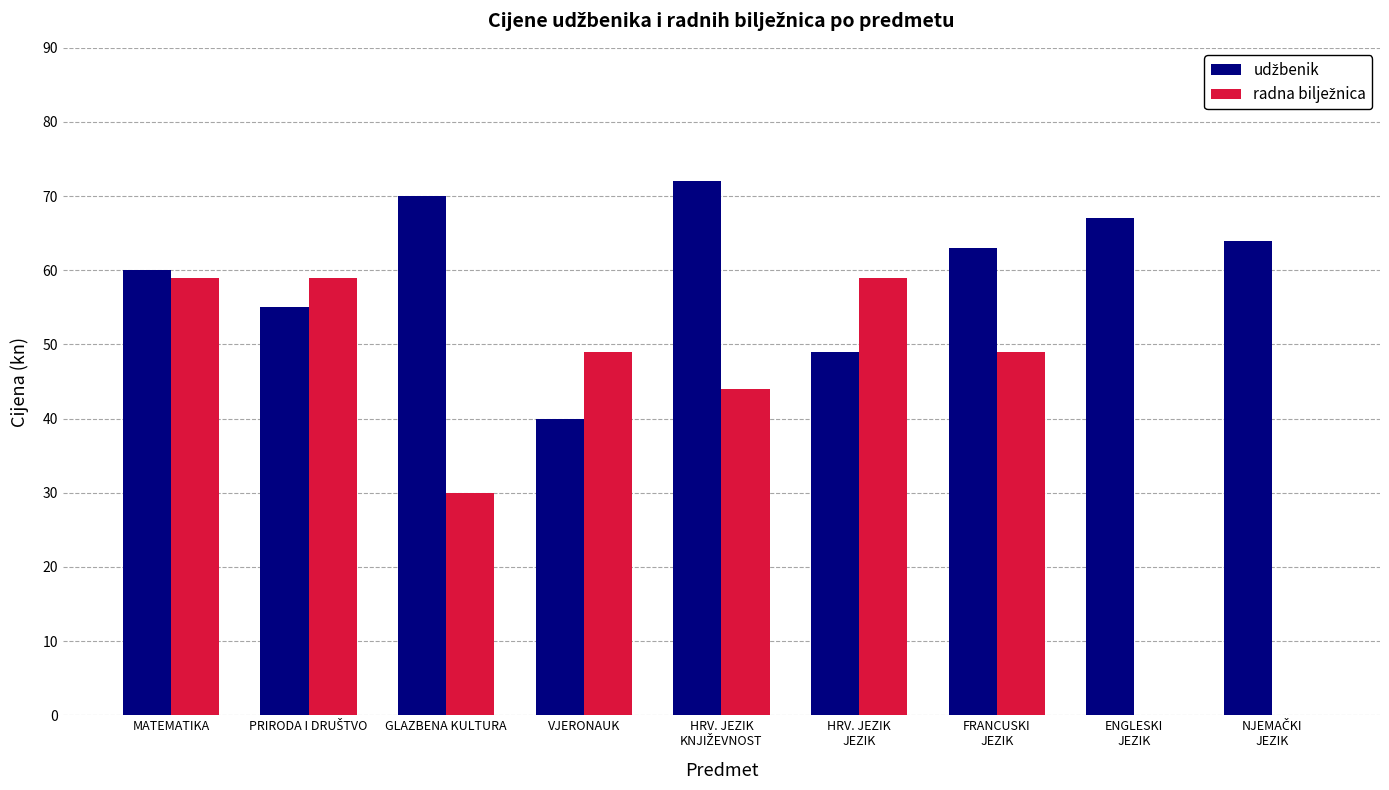

What is the maximum value shown in the chart?

72